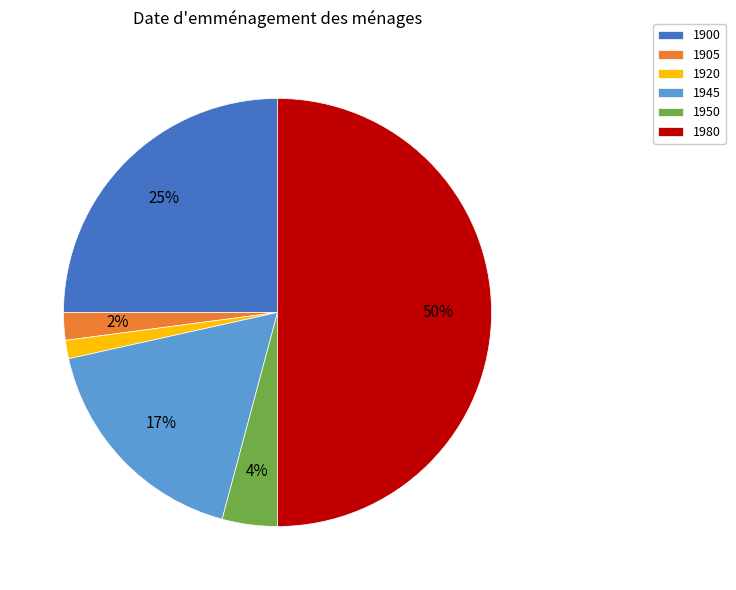

How many segments does this pie chart have?

6